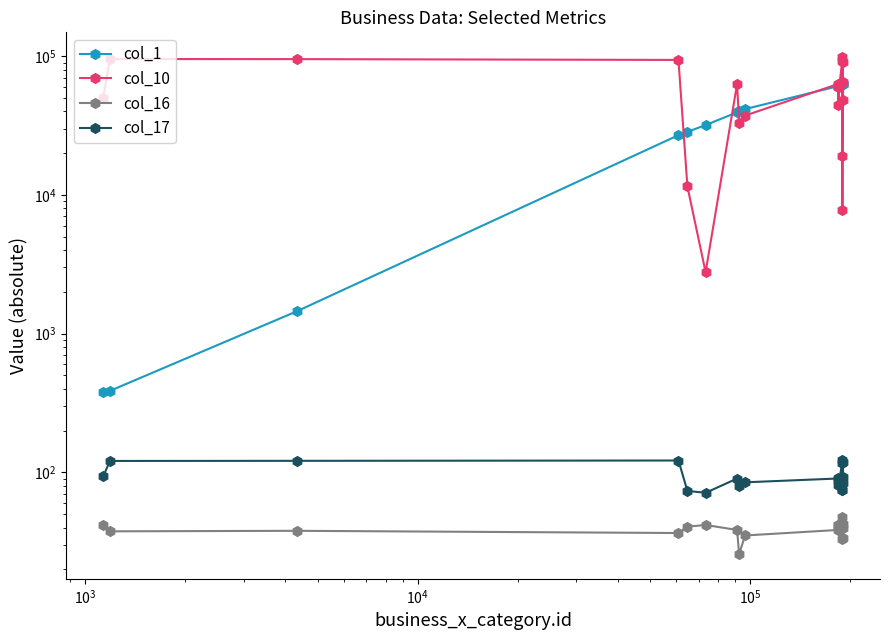

At how many categories does at least one series exceed 7729?

20